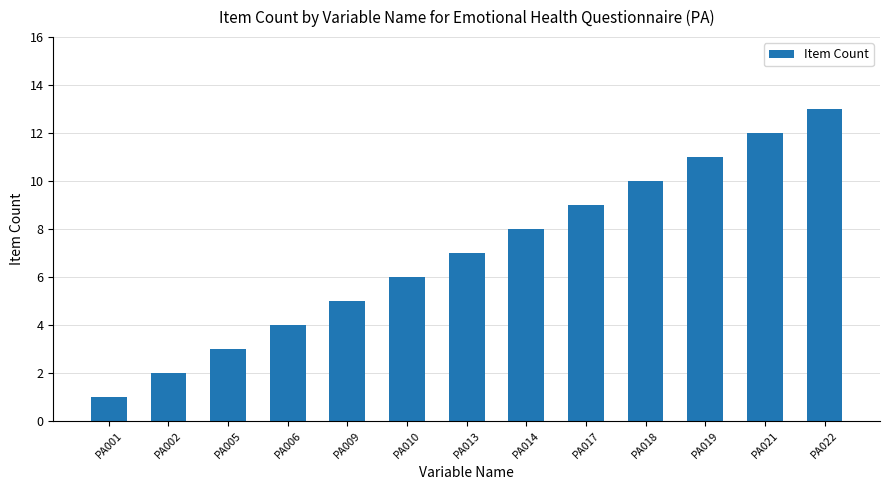

Between PA013 and PA010, which is larger?

PA013